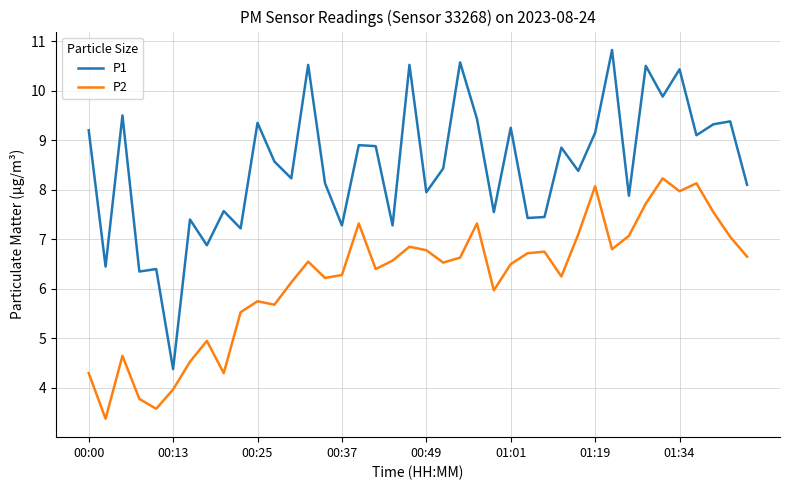

Which series has the largest total across all categories?

P1